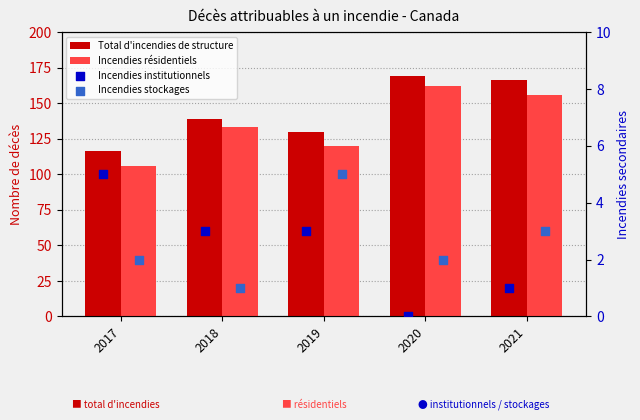

At how many categories does at least one series exceed 31?

5